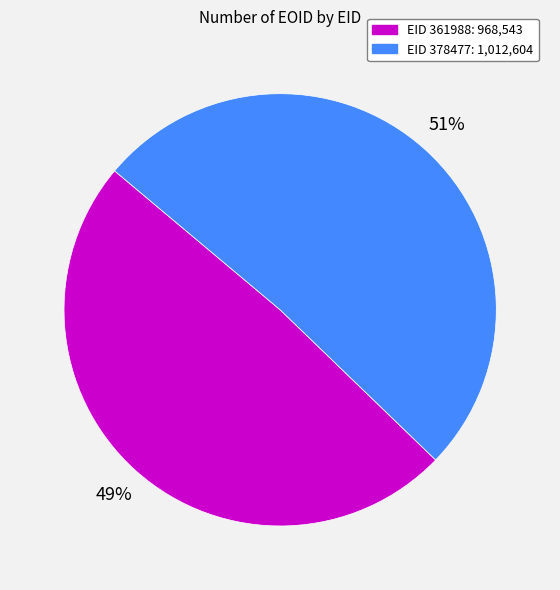

To the nearest percent, what is the difference between the largest and smallest slice percentages?

2%